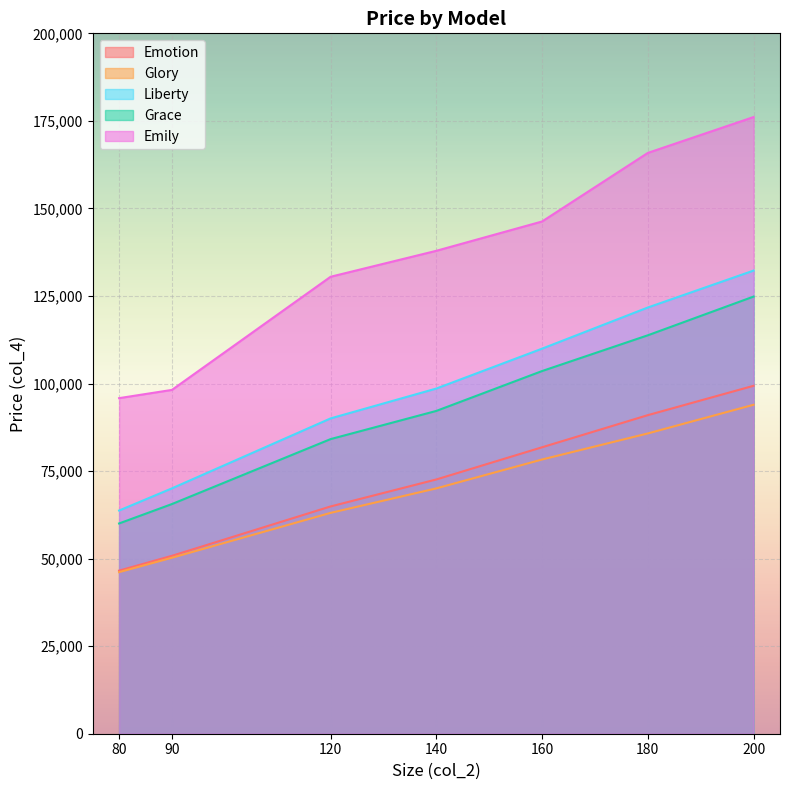

Does the chart display data point markers on the line(s)?

No